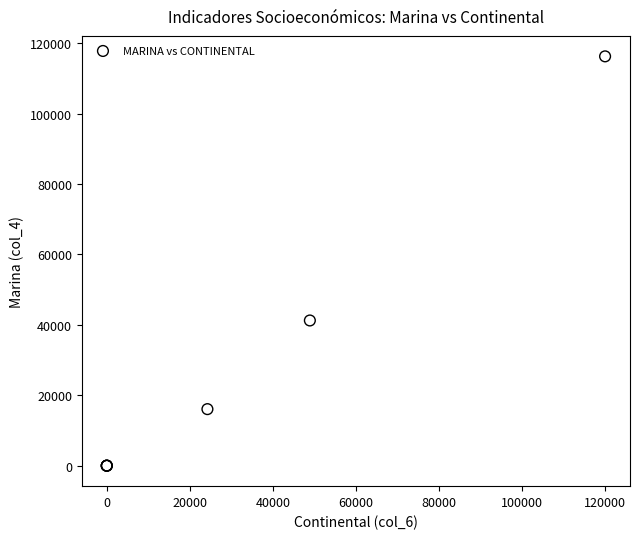

What Y value in the scatter plot is closest to 58133?

41245.3